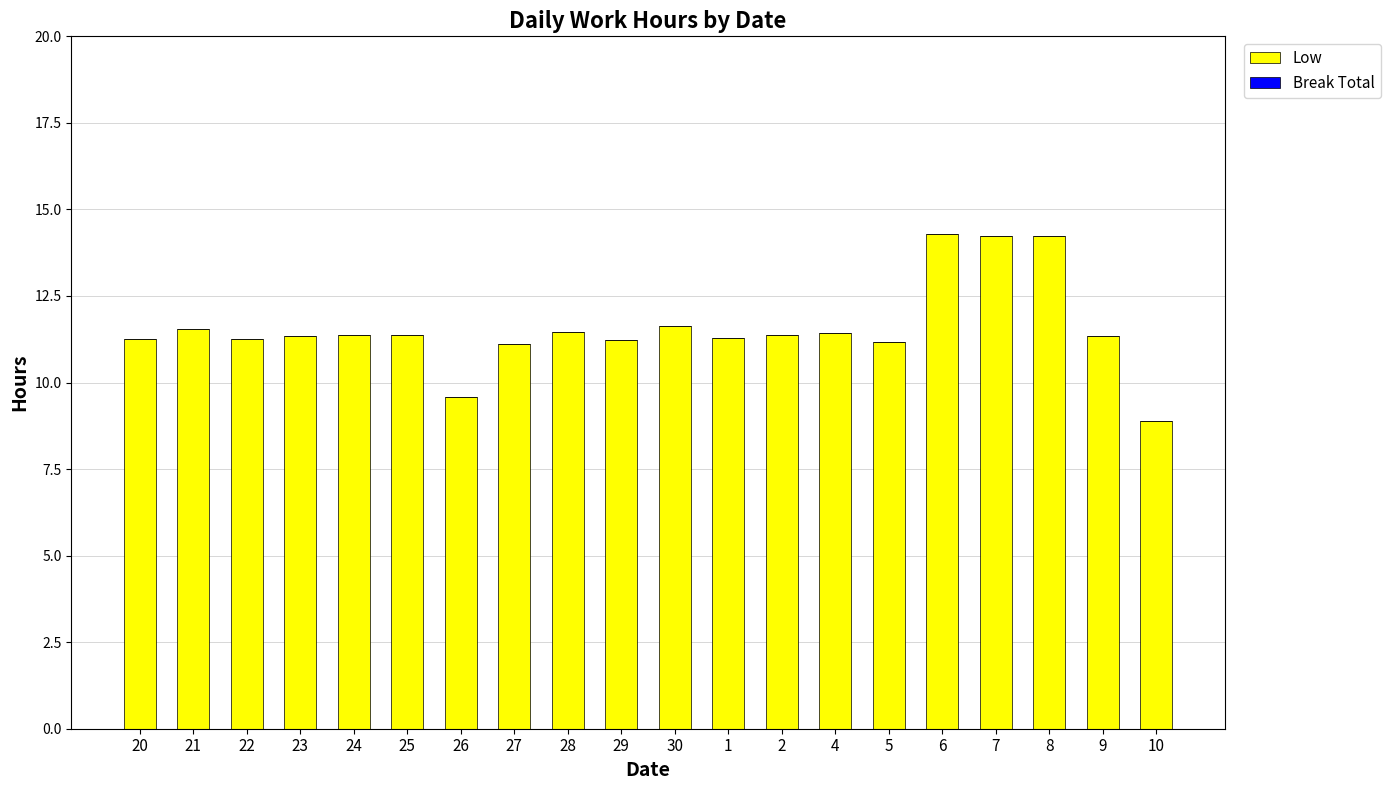

What is the maximum value shown in the chart?

14.3